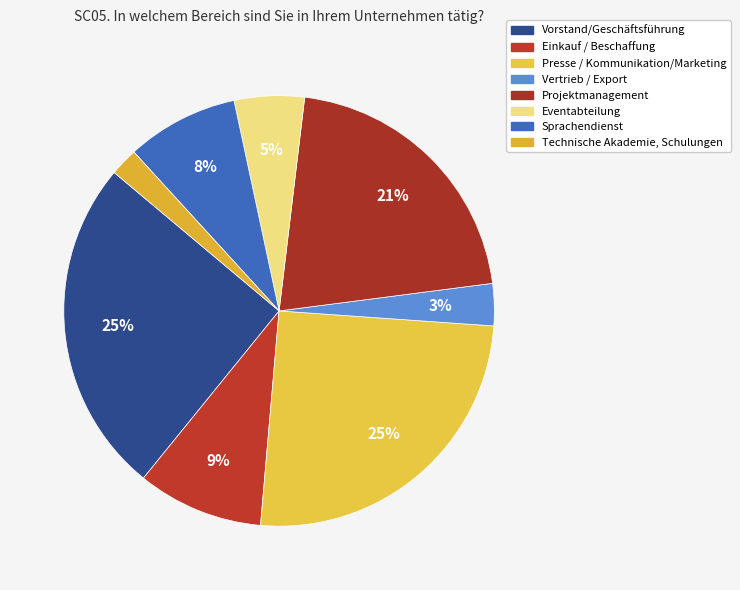

How many segments does this pie chart have?

8